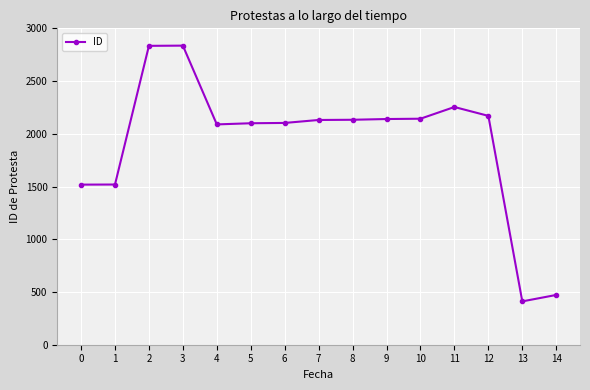

At which label does the data first exceed 2131?

2